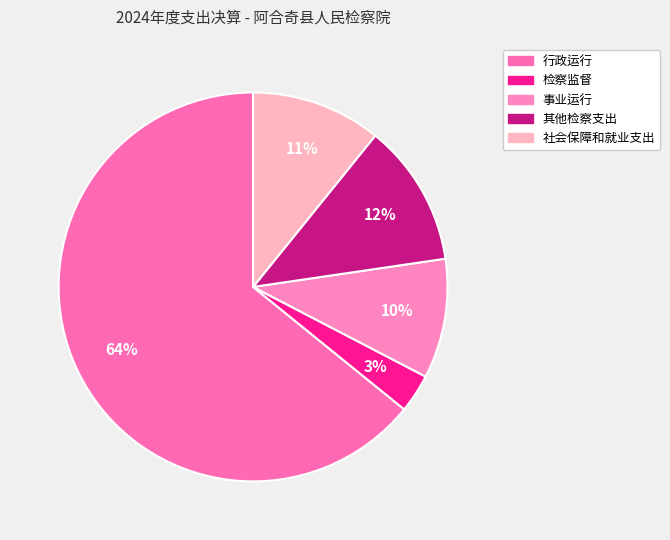

Which has a higher value, 其他检察支出 or 检察监督?

其他检察支出